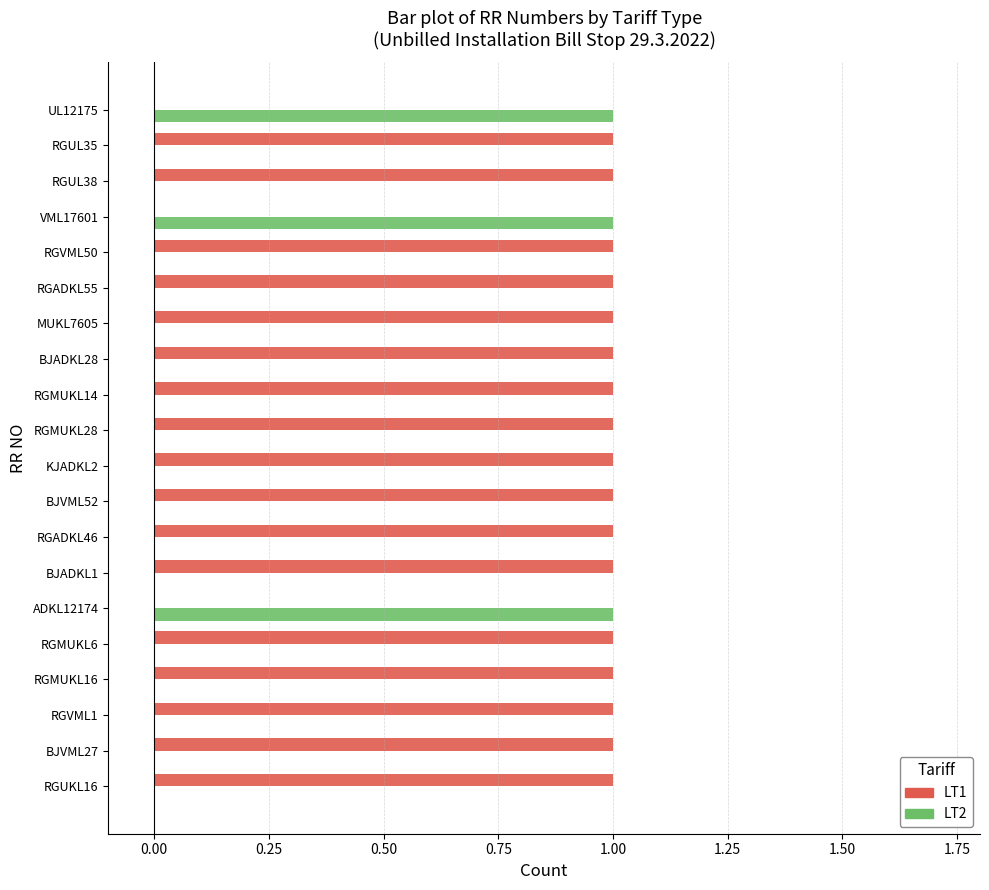

Which series has the largest total across all categories?

LT1